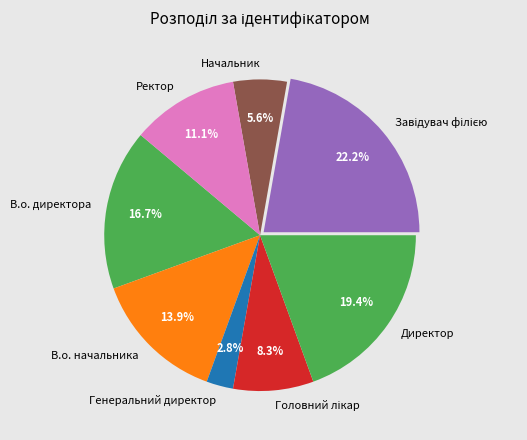

To the nearest percent, what portion does Генеральний директор represent?

3%